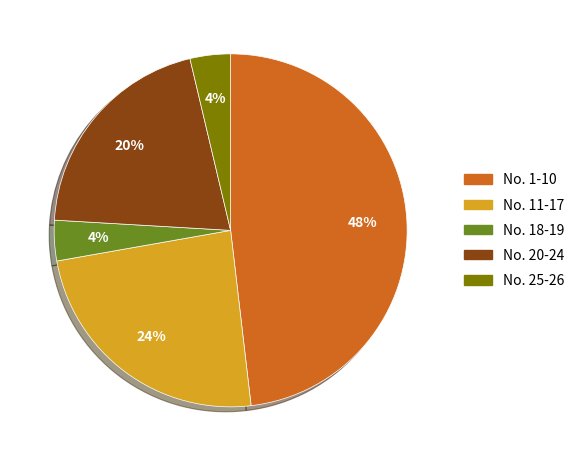

To the nearest percent, what is the difference between the largest and smallest slice percentages?

44%